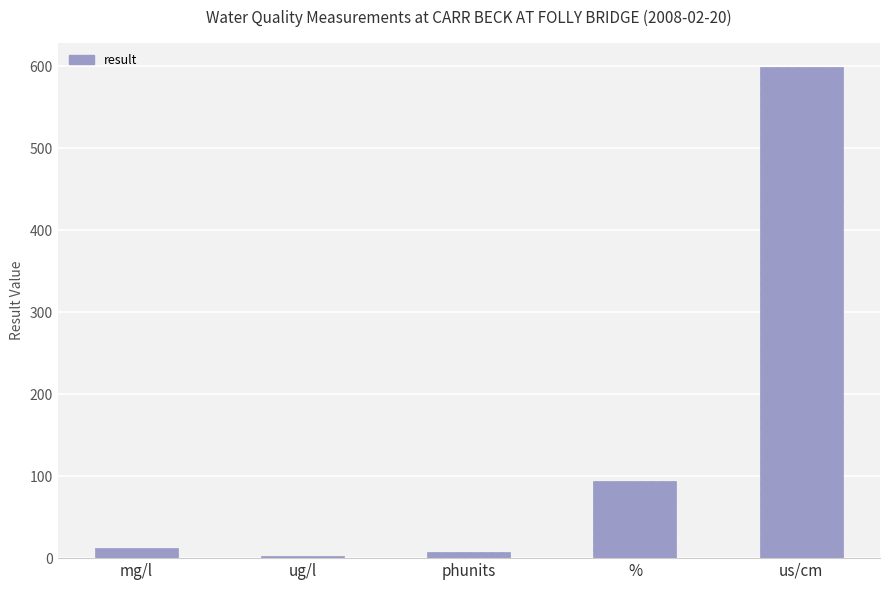

Where is the data nearest to the value 300?

%